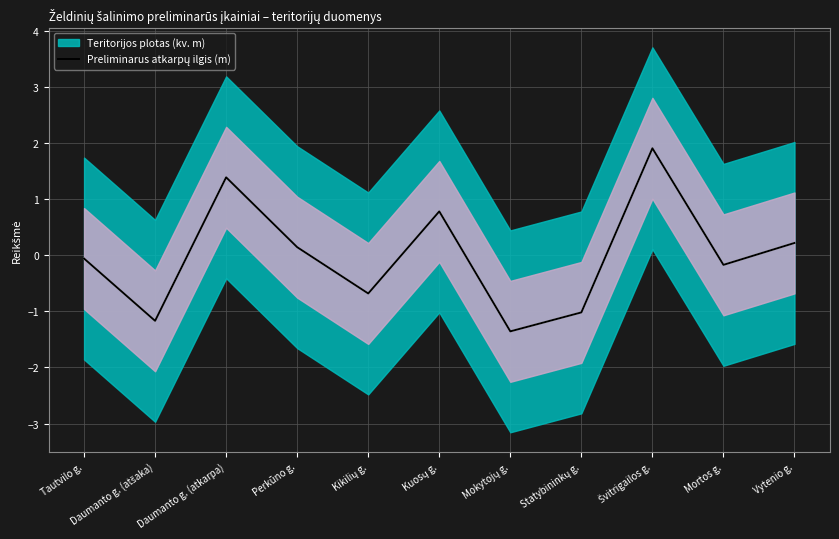

What is the minimum value shown in the chart?

-1.4